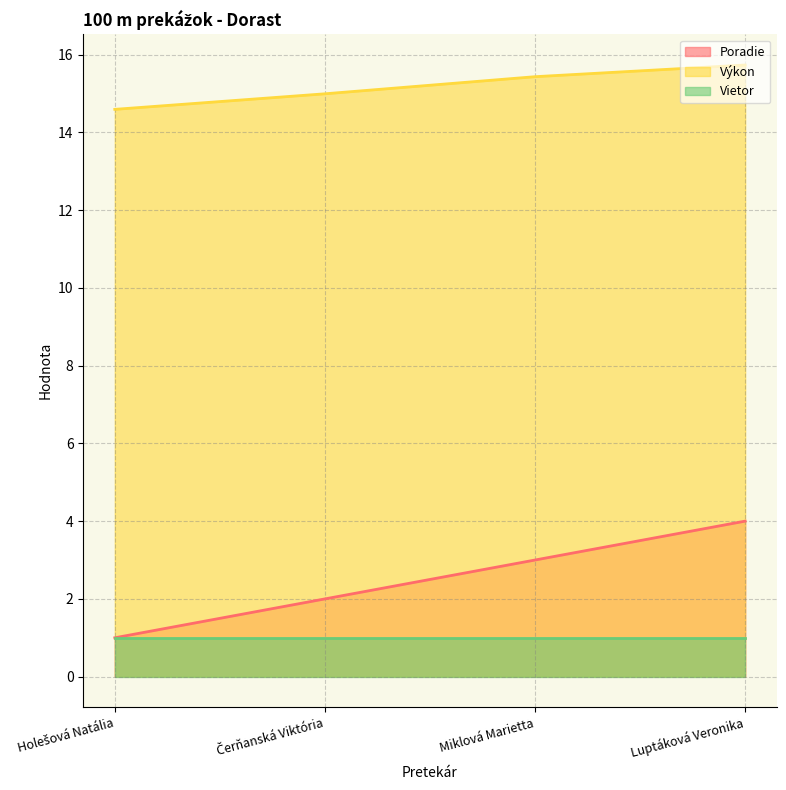

What is the approximate value of Vietor at Miklová Marietta?

1.0